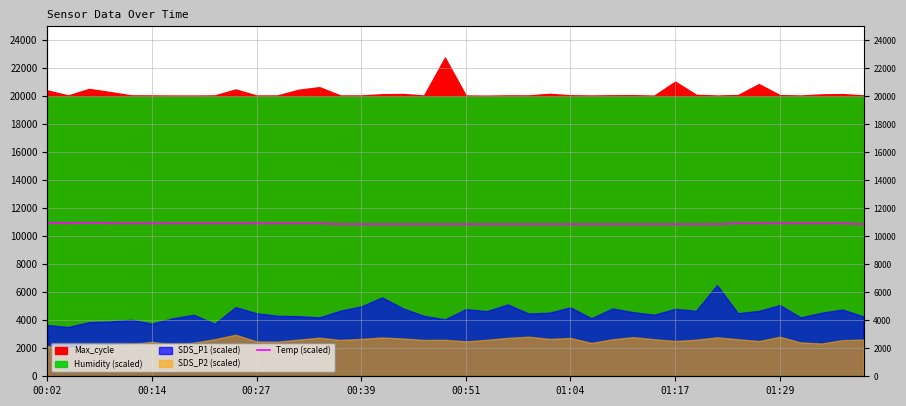

Reading left to right, extract all data points from this chart.

10980	10920	10980	10920	10920	10920	10920	10920	10920	10920	10920	10920	10920	10920	10860	10860	10860	10860	10860	10860	10860	10860	10860	10860	10860	10860	10860	10860	10860	10860	10860	10860	10860	10920	10920	10920	10920	10920	10920	10860